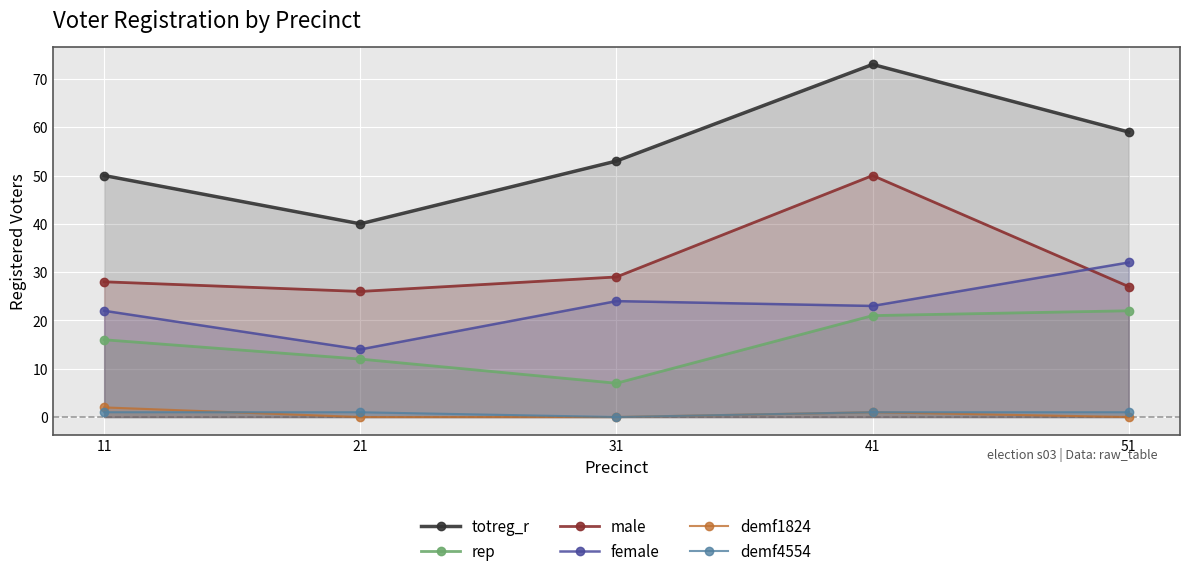

Between 11 and 51, which is larger?

51